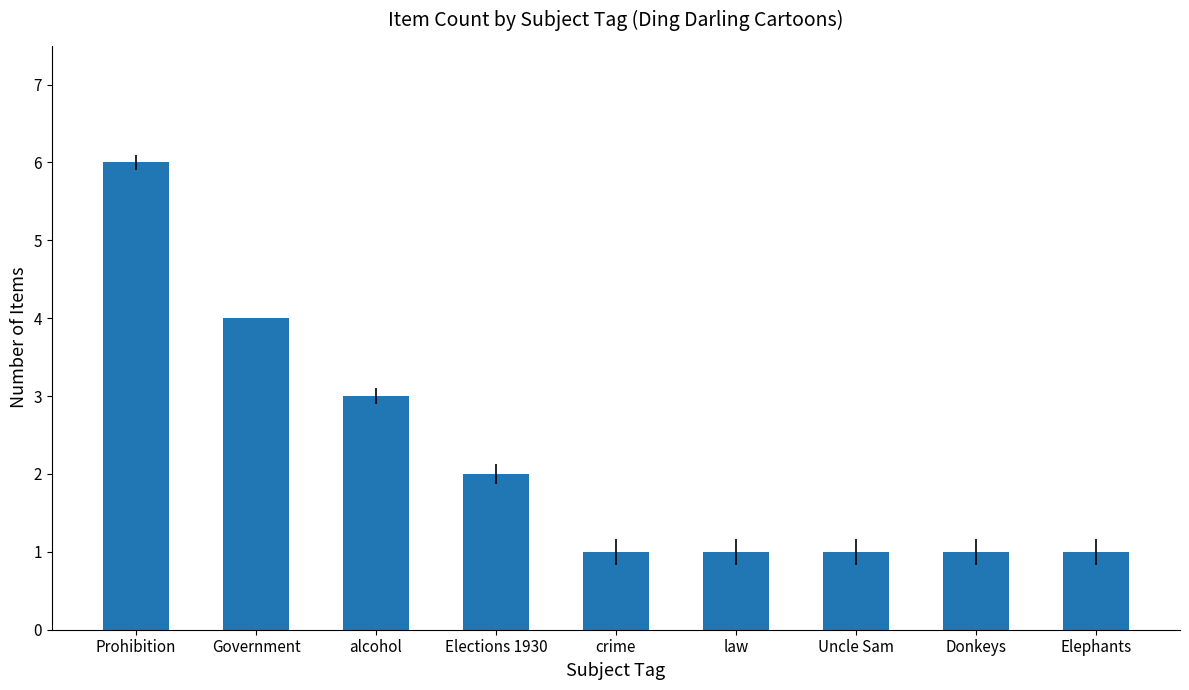

What is the difference between the values at Government and Donkeys?

3